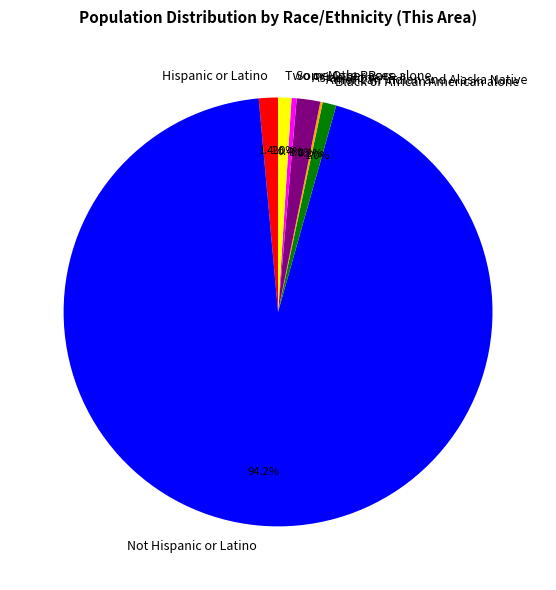

To the nearest percent, what is the average slice percentage?

14%